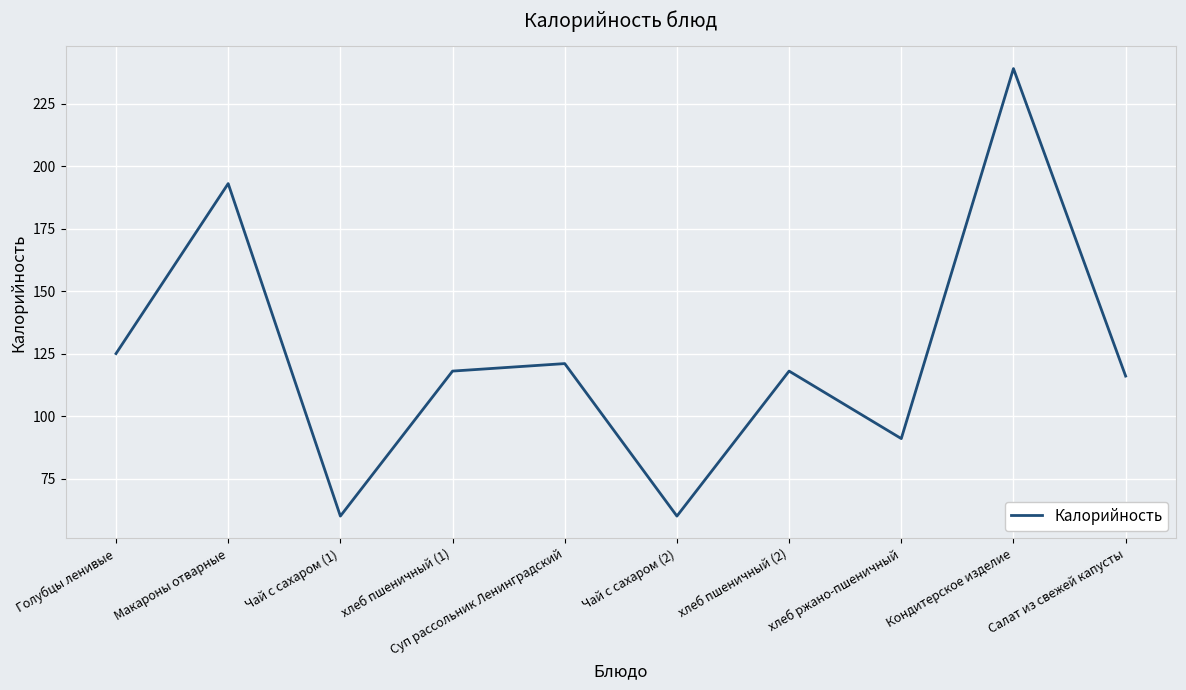

What position from the right is Кондитерское изделие?

2